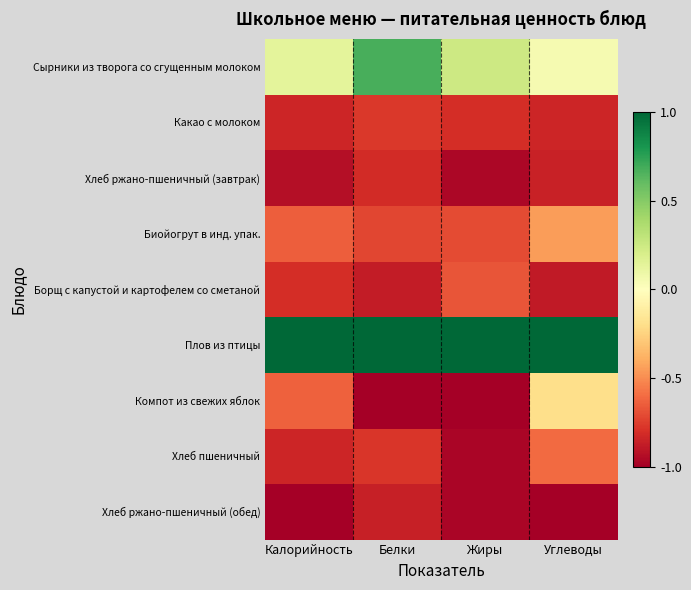

Reading left to right, what are all the values shown in this chart?

Сырники из творога со сгущенным молоком: Калорийность=0.1	Белки=0.7	Жиры=0.2	Углеводы=0.0
Какао с молоком: Калорийность=-0.8	Белки=-0.8	Жиры=-0.8	Углеводы=-0.8
Хлеб ржано-пшеничный (завтрак): Калорийность=-0.9	Белки=-0.8	Жиры=-1.0	Углеводы=-0.9
Биойогрут в инд. упак.: Калорийность=-0.6	Белки=-0.7	Жиры=-0.7	Углеводы=-0.5
Борщ с капустой и картофелем со сметаной: Калорийность=-0.8	Белки=-0.9	Жиры=-0.7	Углеводы=-0.9
Плов из птицы: Калорийность=1.0	Белки=1.0	Жиры=1.0	Углеводы=1.0
Компот из свежих яблок: Калорийность=-0.6	Белки=-1.0	Жиры=-1.0	Углеводы=-0.2
Хлеб пшеничный: Калорийность=-0.8	Белки=-0.8	Жиры=-1.0	Углеводы=-0.6
Хлеб ржано-пшеничный (обед): Калорийность=-1.0	Белки=-0.9	Жиры=-1.0	Углеводы=-1.0